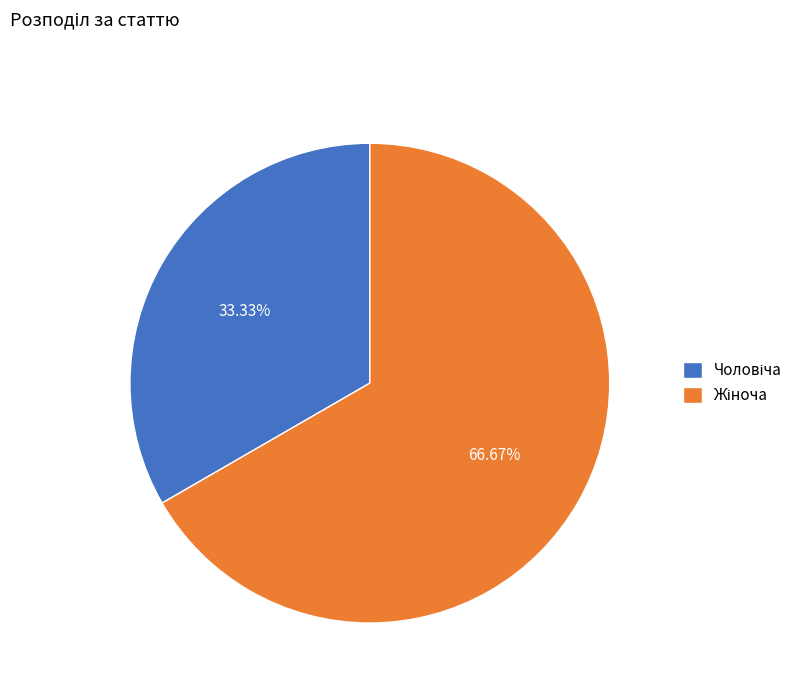

Is there a majority slice in this chart?

Yes